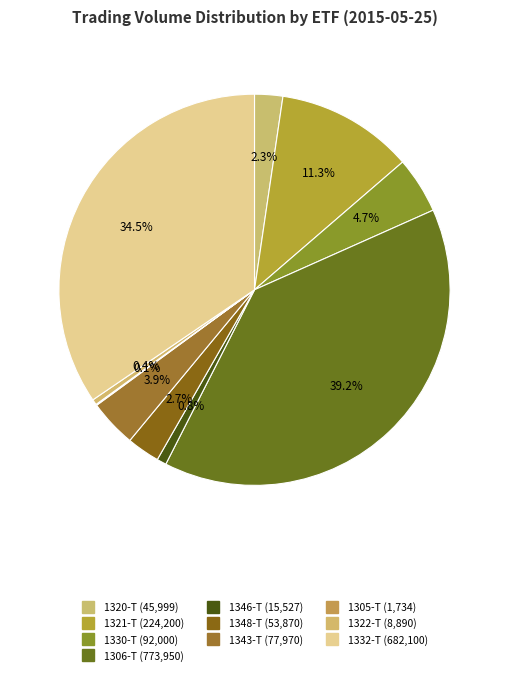

How much of the chart is everything except 1343-T?

96.1%